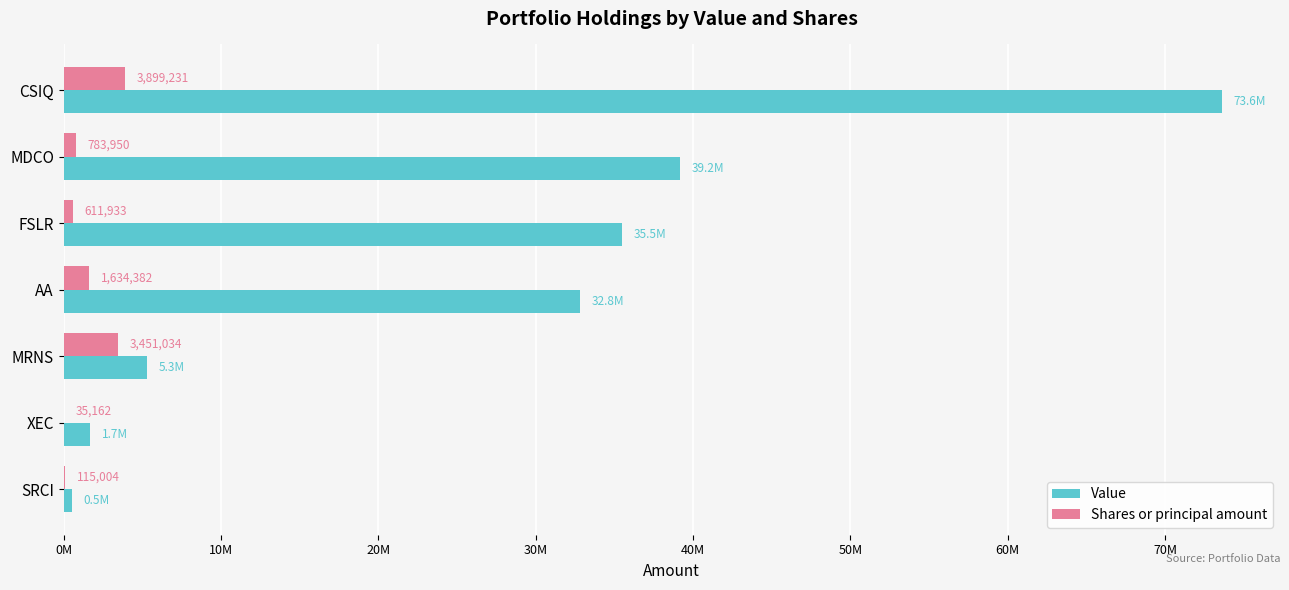

Which category has the highest value across all series?

CSIQ